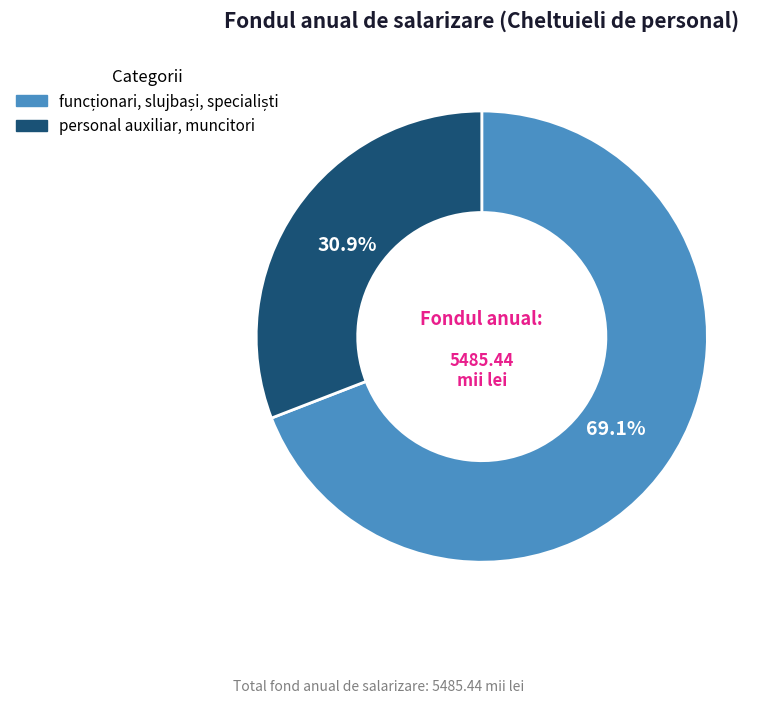

Is there a majority slice in this chart?

Yes